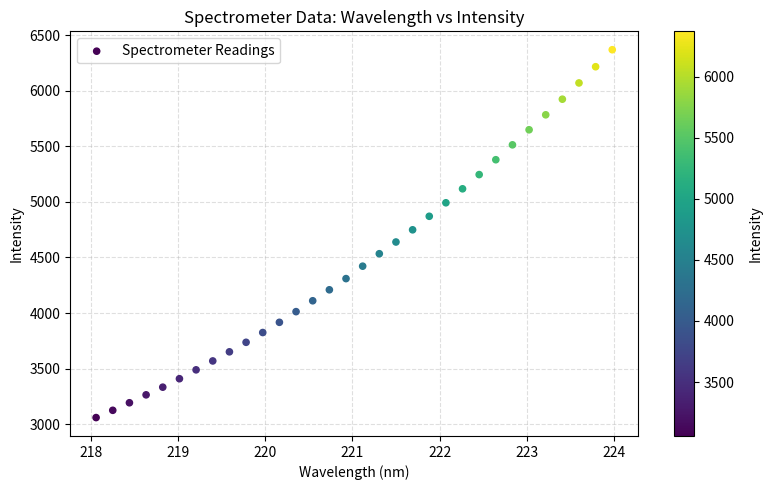

What is the range of X values (max minus min)?

5.9